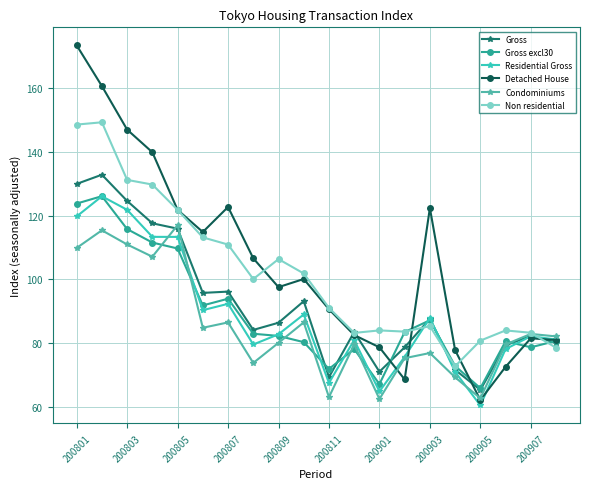

Which series has the widest spread of values?

Detached House